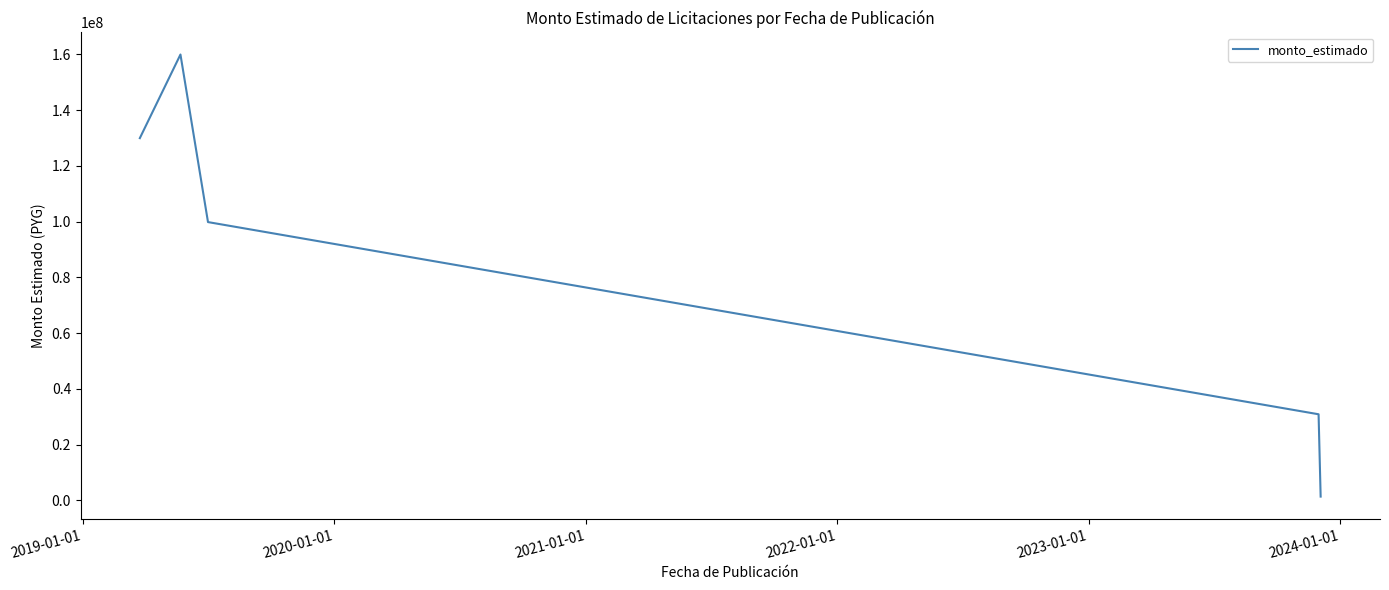

True or false: the data has more than 1 interior local peaks.

False